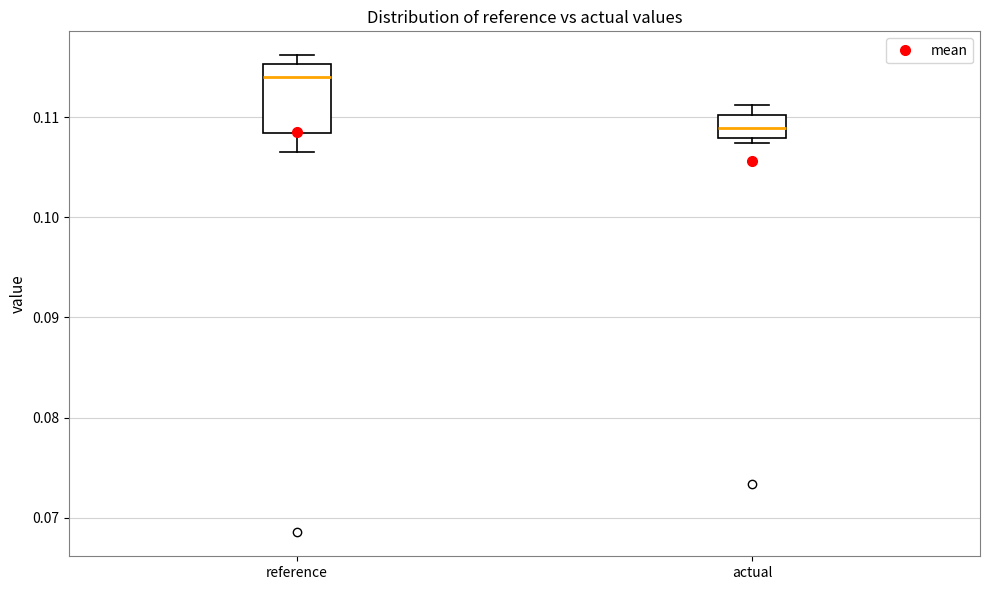

Which box has the lowest median line?

actual